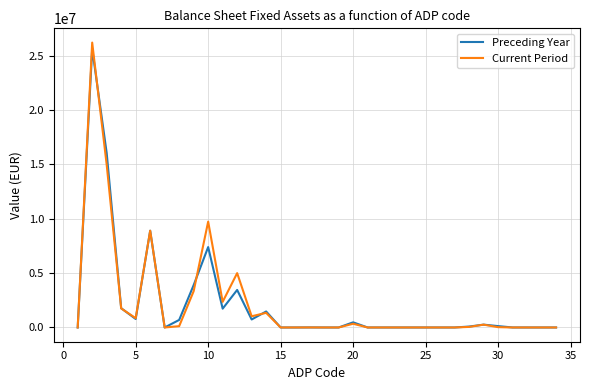

What is the highest value of the Current Period series?

26220943